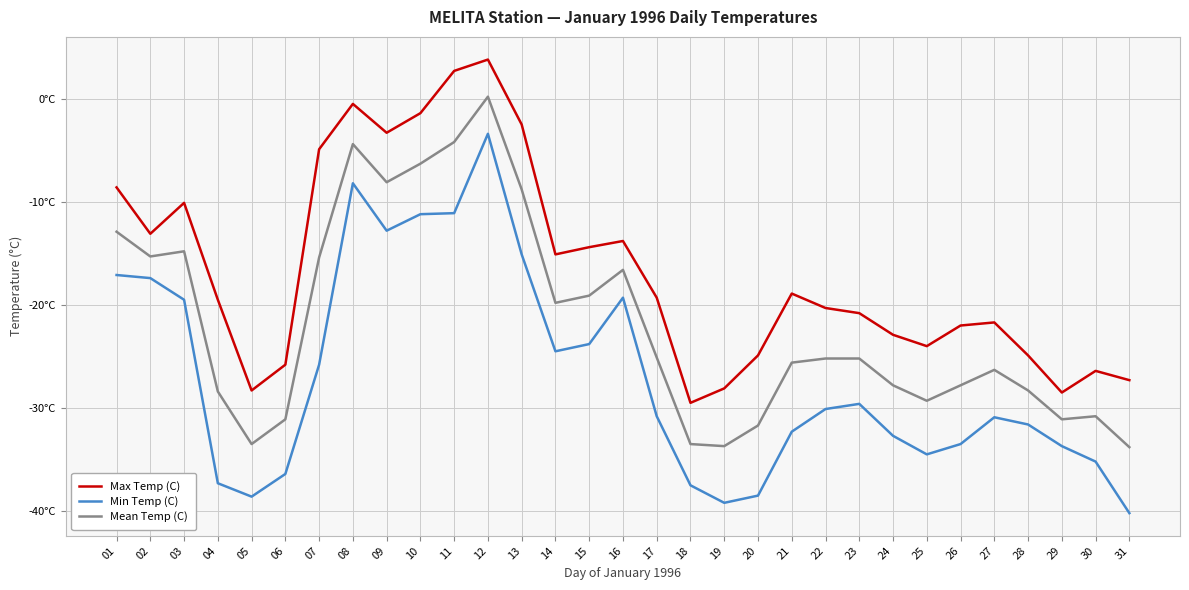

At which label is Max Temp (C) closest to -12?

02